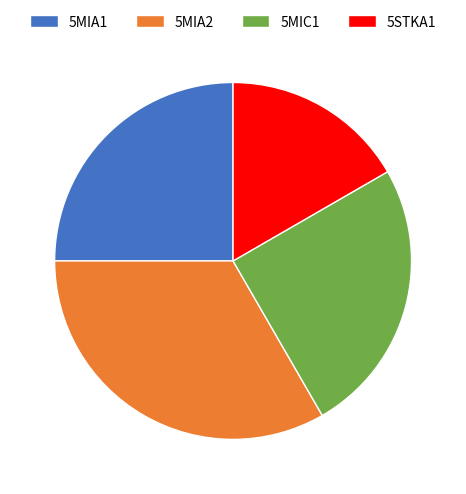

Which has a higher value, 5MIA2 or 5MIA1?

5MIA2